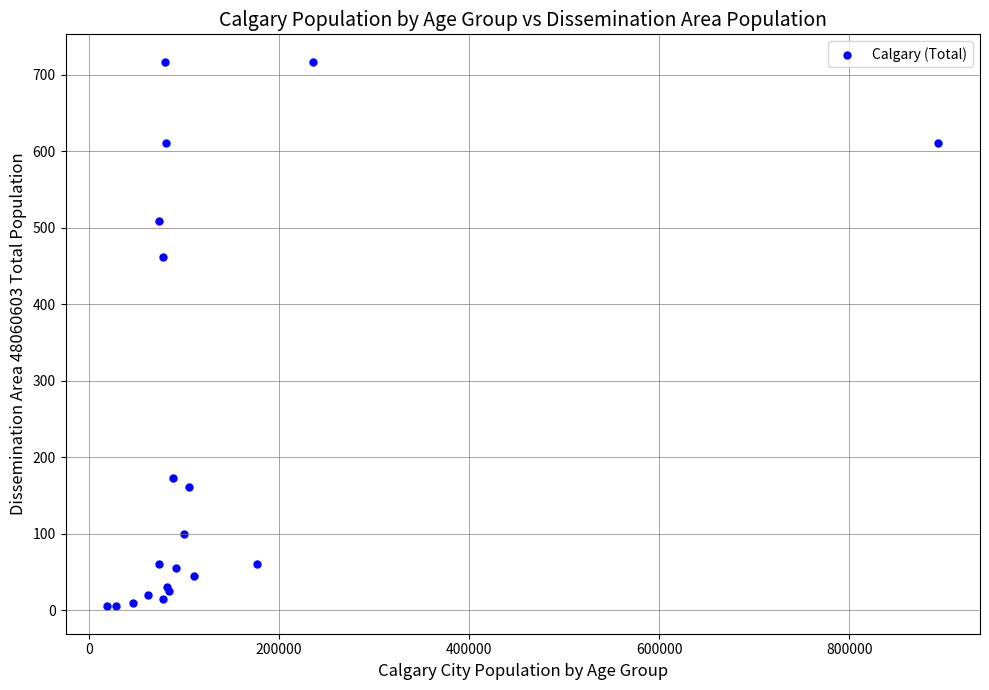

What Y value in the scatter plot is closest to 361?

462